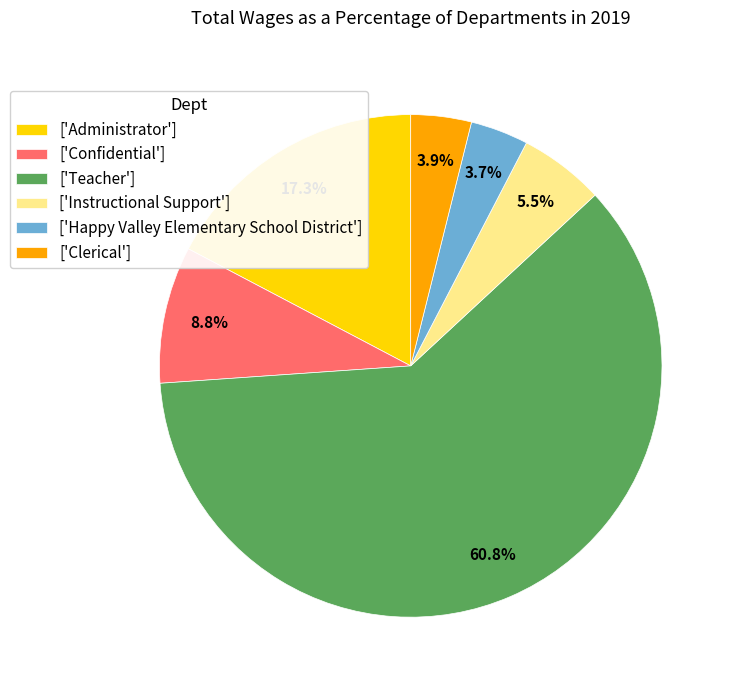

To the nearest percent, what is the difference between the largest and smallest slice percentages?

57%